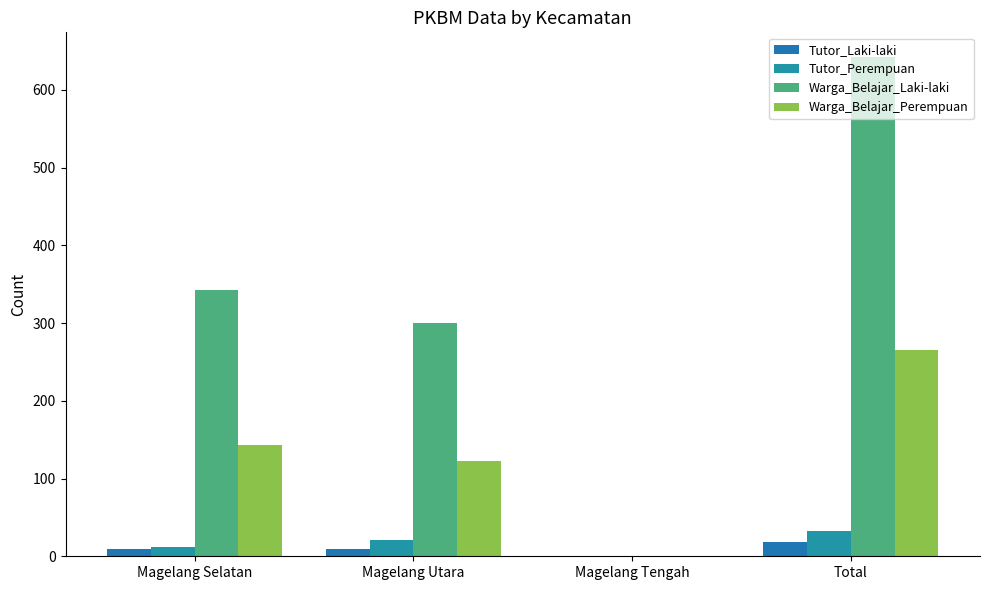

Does the chart contain stacked bars?

No